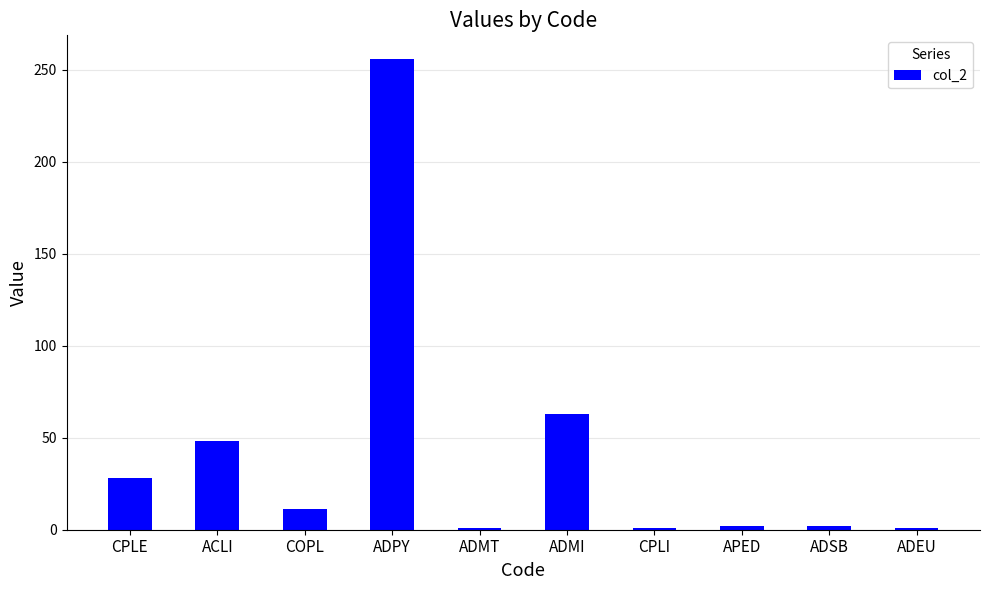

The chart shows a value of 11 at COPL. True or false?

True